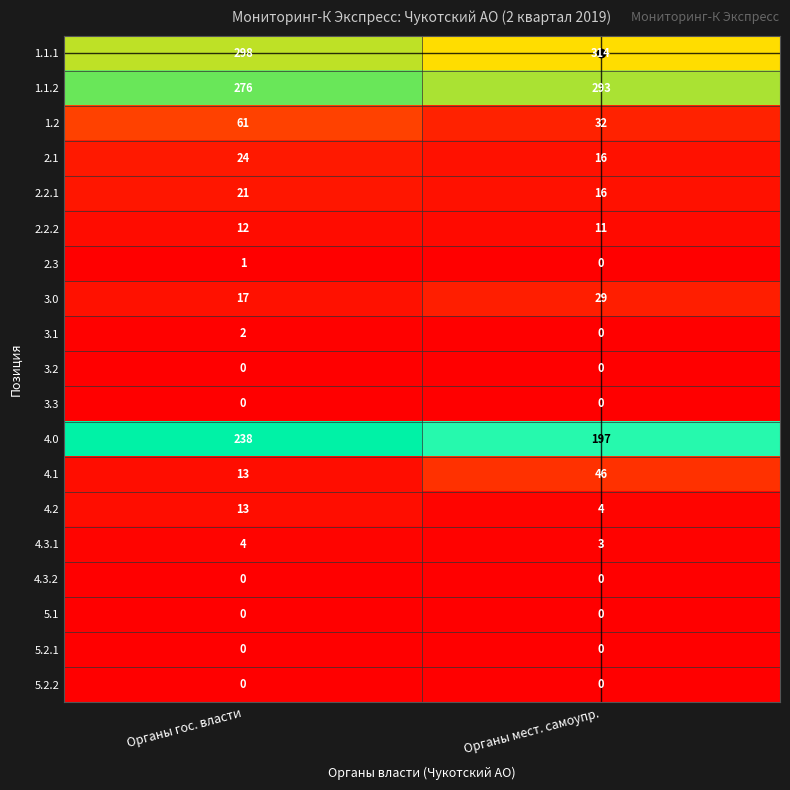

Count the number of data series in this chart.

19